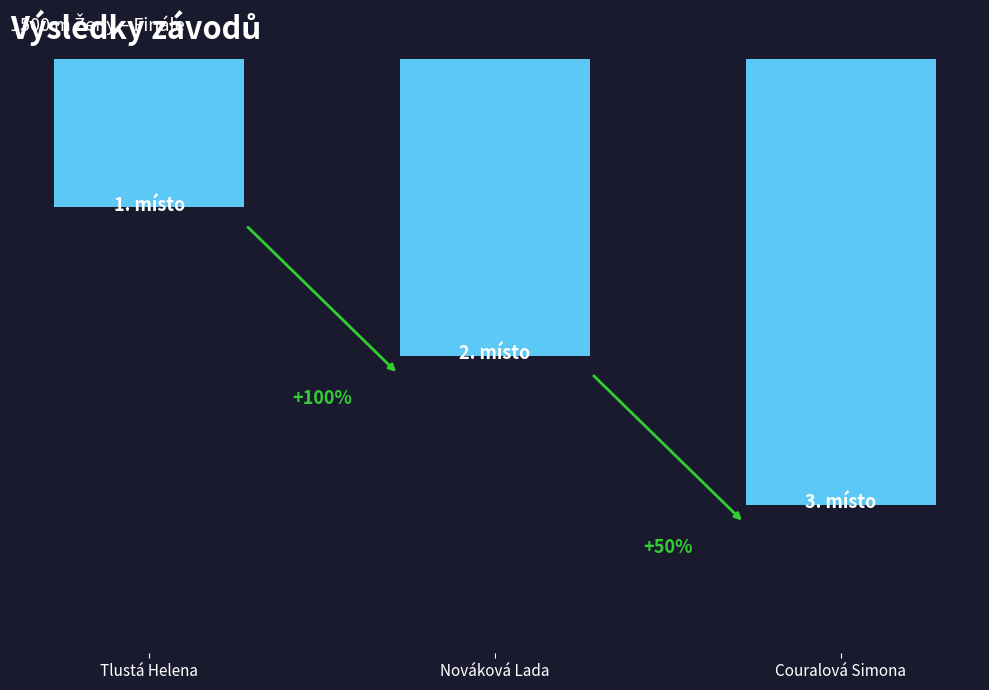

Rank the categories by value from highest to lowest.

Couralová Simona, Nováková Lada, Tlustá Helena